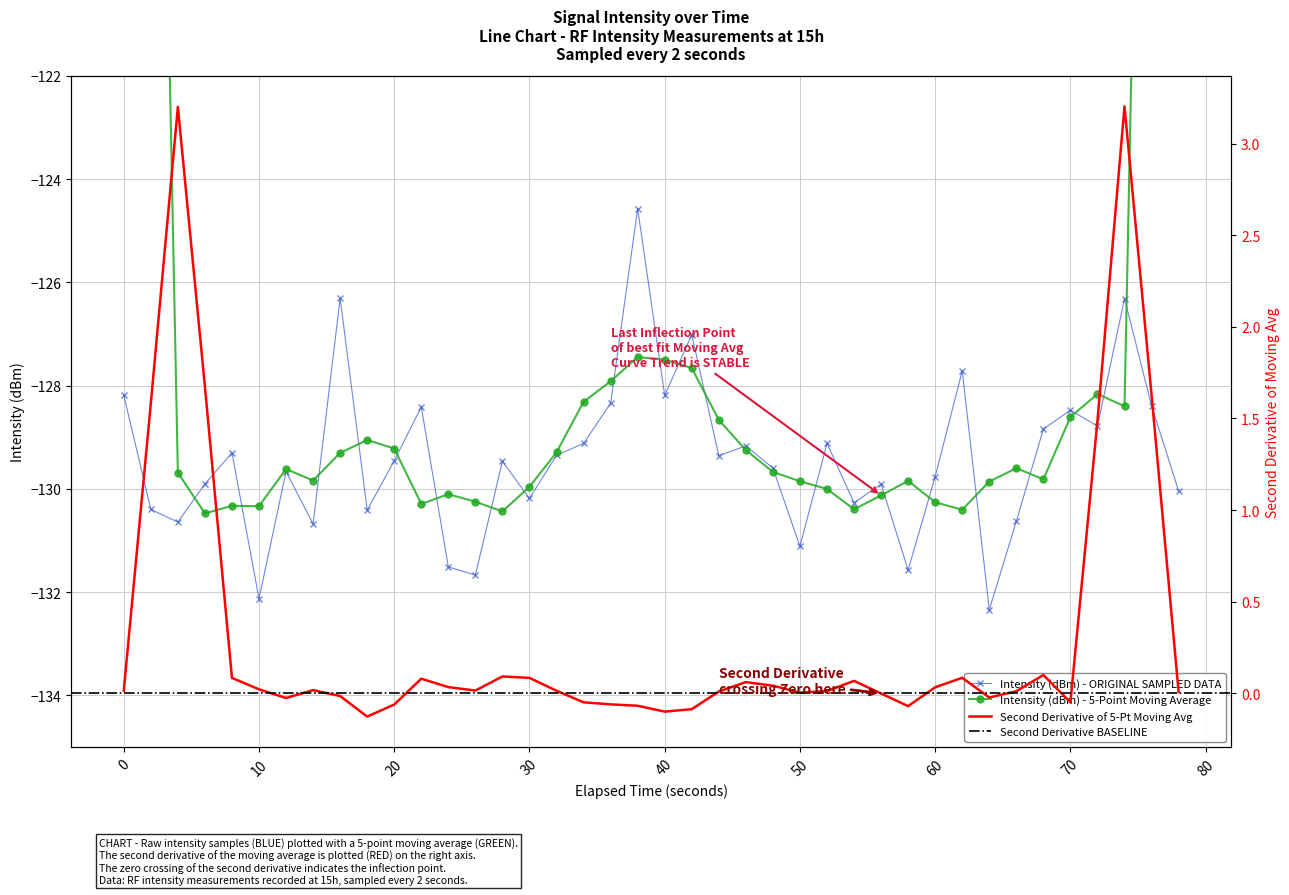

What is the smallest value displayed?

-132.3